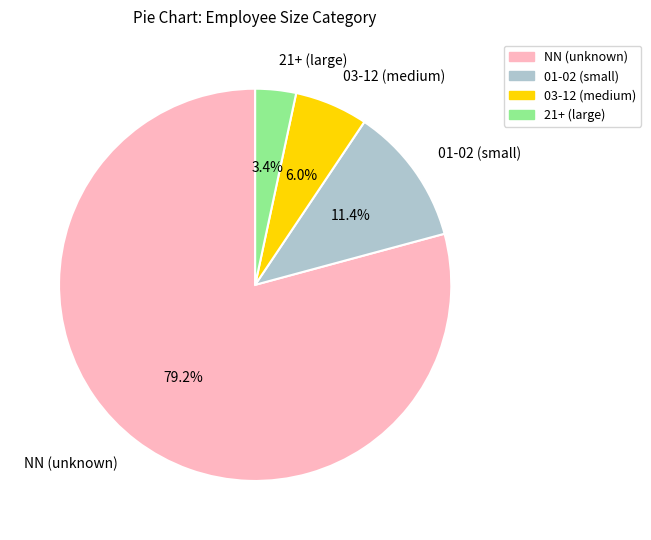

Approximately how many times larger is the value at 03-12 (medium) compared to 01-02 (small)?

0.5